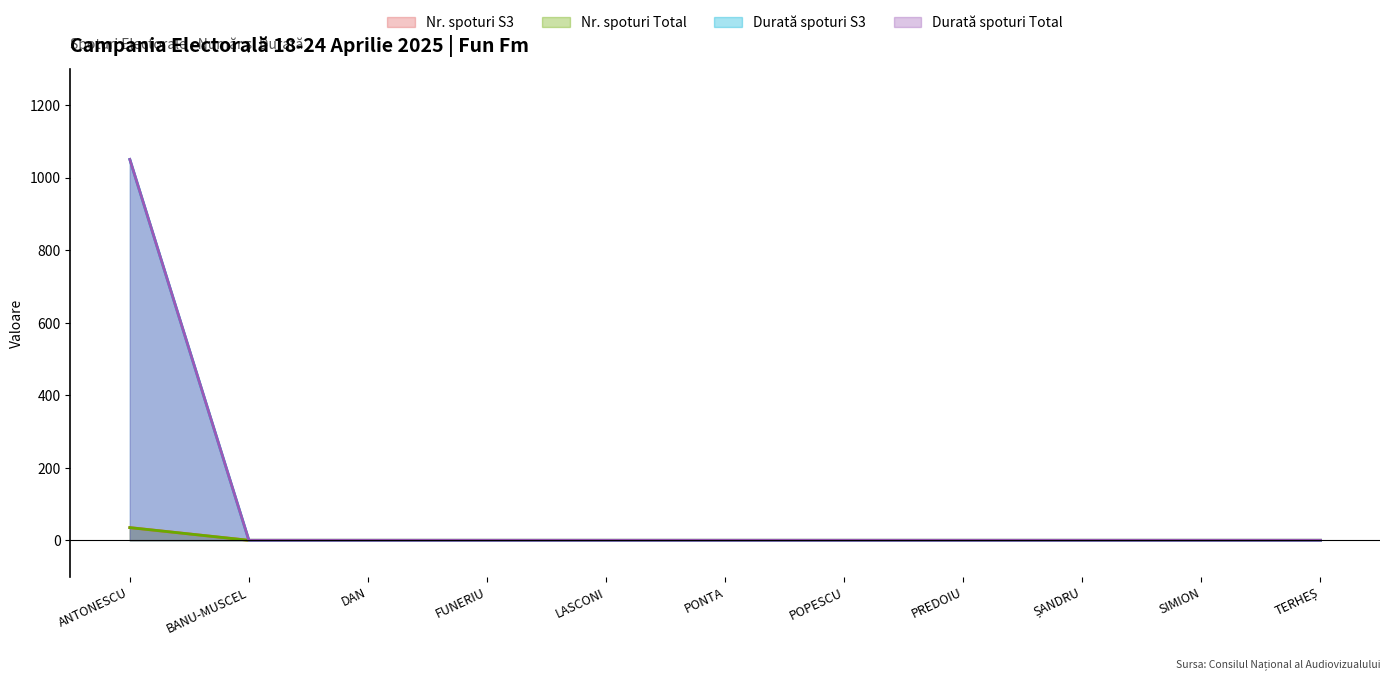

How many values in Durată spoturi Total are above zero?

1